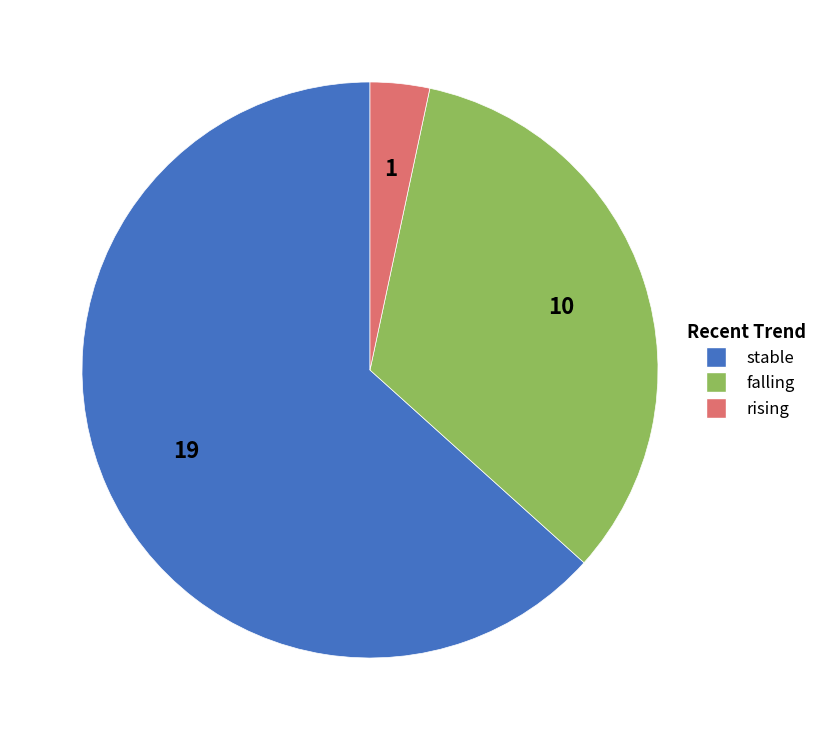

Is there a majority slice in this chart?

Yes